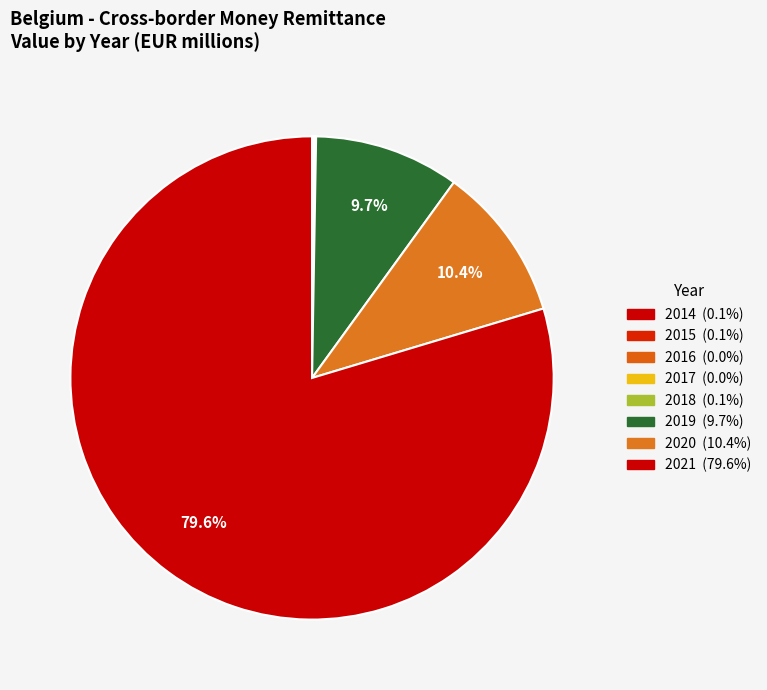

What percentage is the 2020 slice, to the nearest percent?

10%